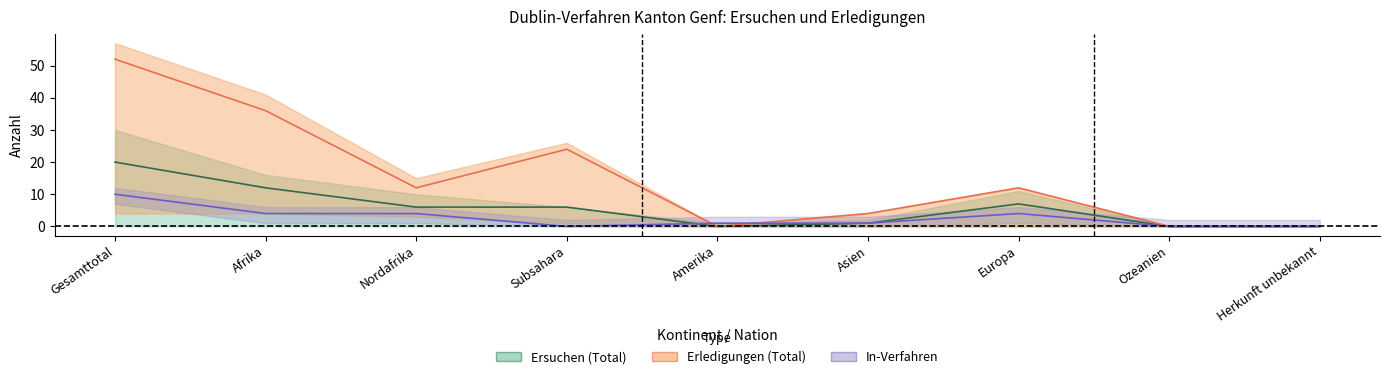

What is the greatest value displayed?

52